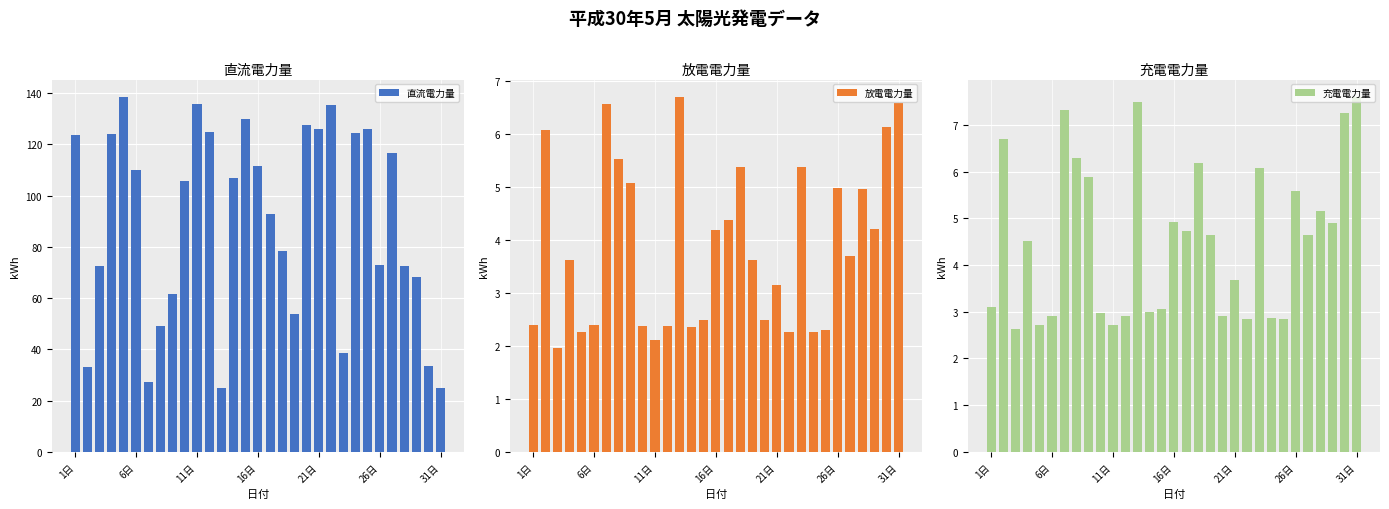

The value of 直流電力量 at 6日 is 53.3. True or false?

False